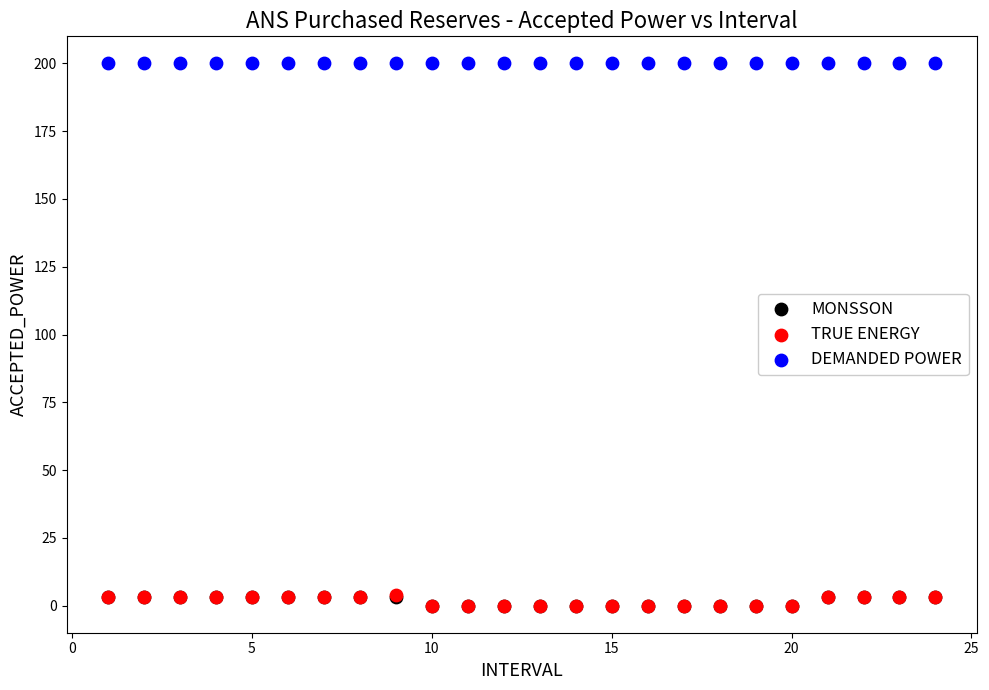

Which series reaches the maximum Y coordinate?

DEMANDED POWER